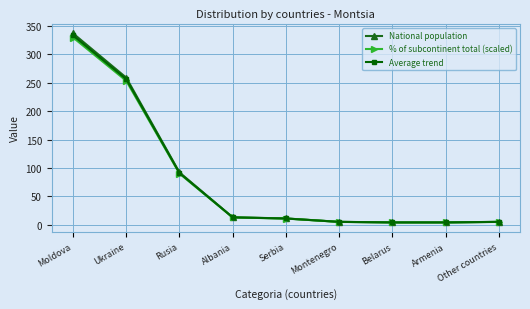

What value does the National population series have at Albania?

13.0